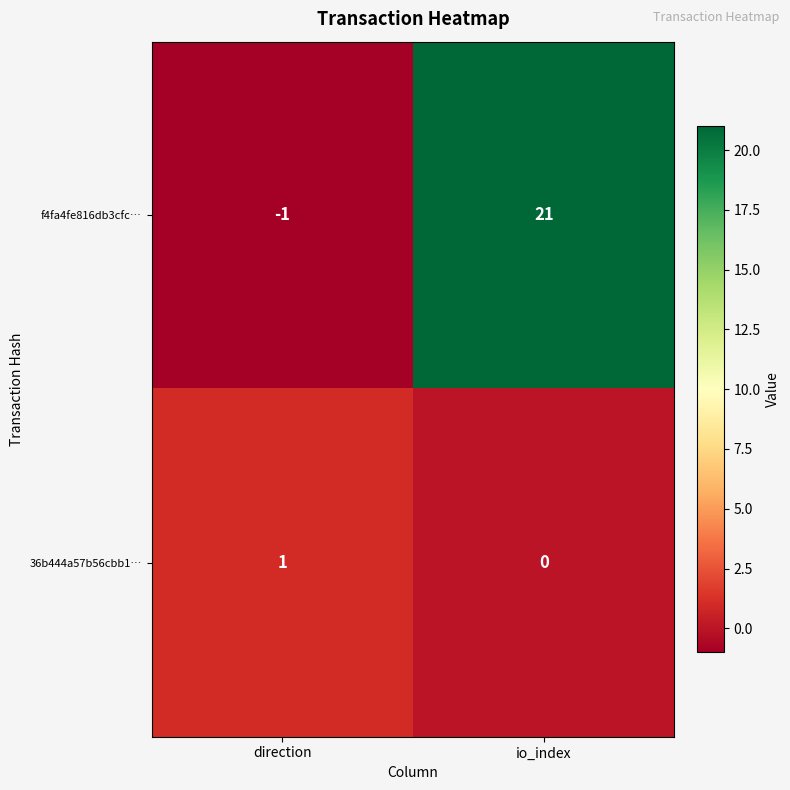

Which series has the largest total across all categories?

f4fa4fe816db3cfc…